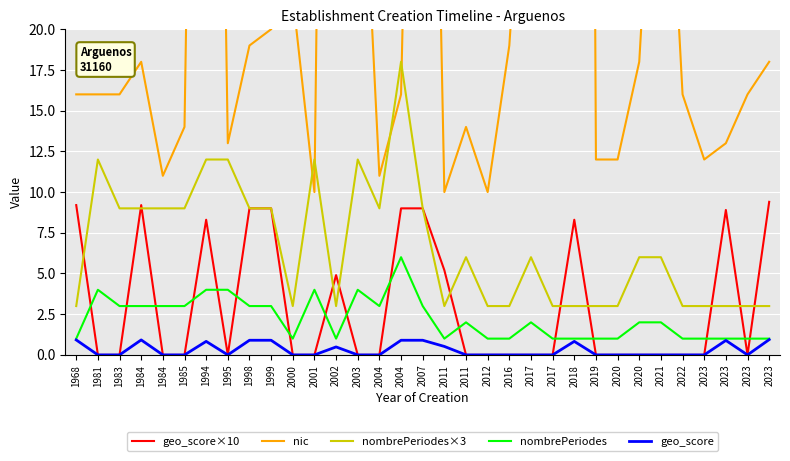

How many lines are shown in the chart?

5